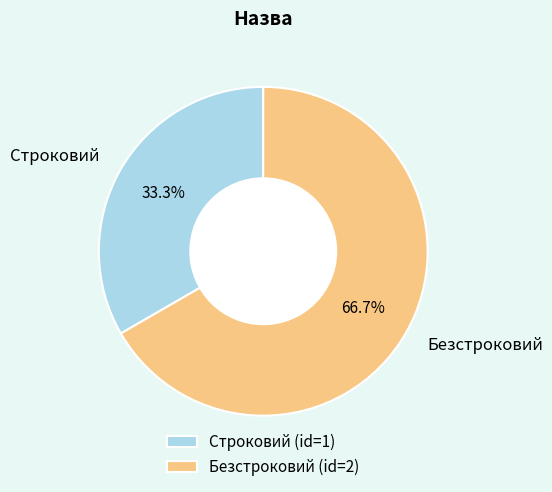

Which category has the biggest portion of the pie?

Безстроковий